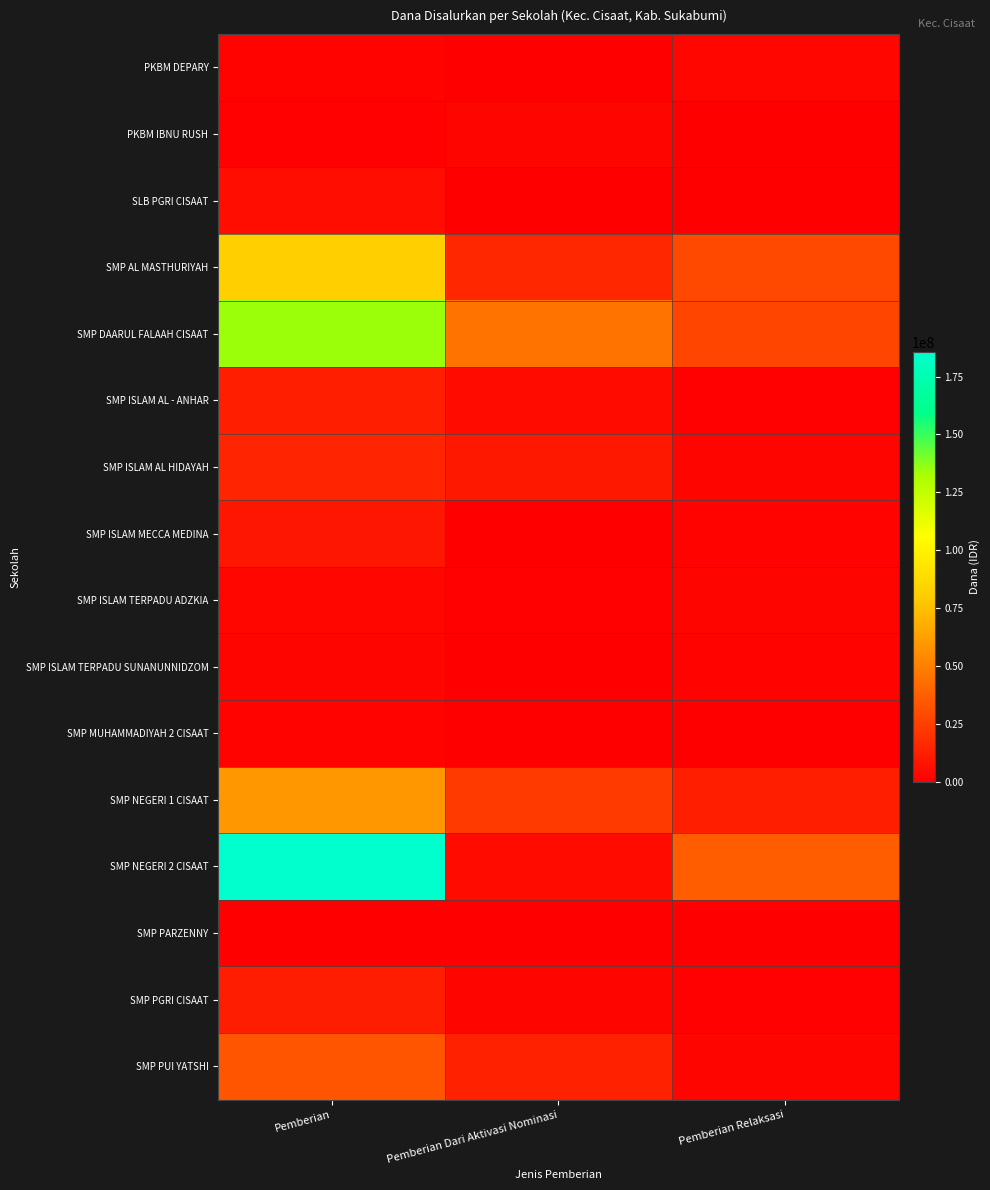

What is the total value across all series at Pemberian Dari Aktivasi Nominasi?

122250000